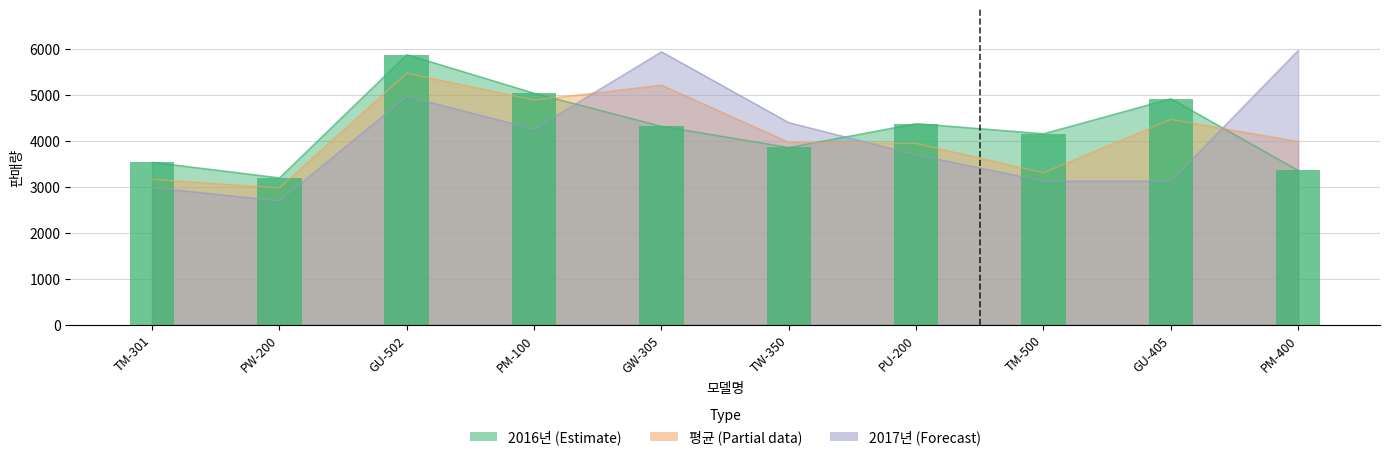

Which category has the lowest value across all series?

PW-200